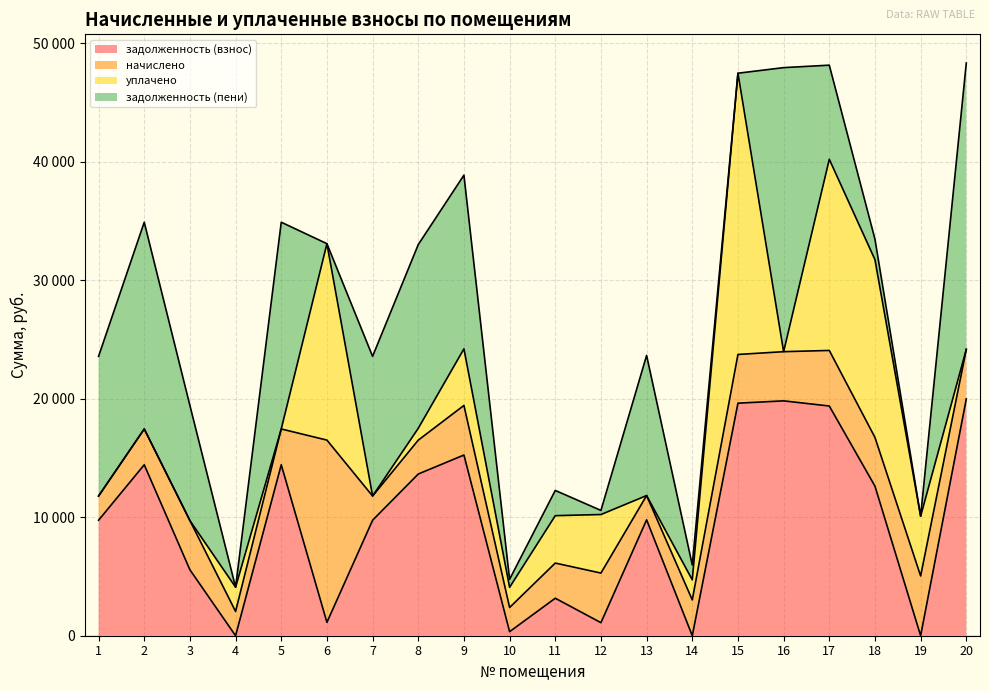

At which category does the chart reach its peak across all series?

20